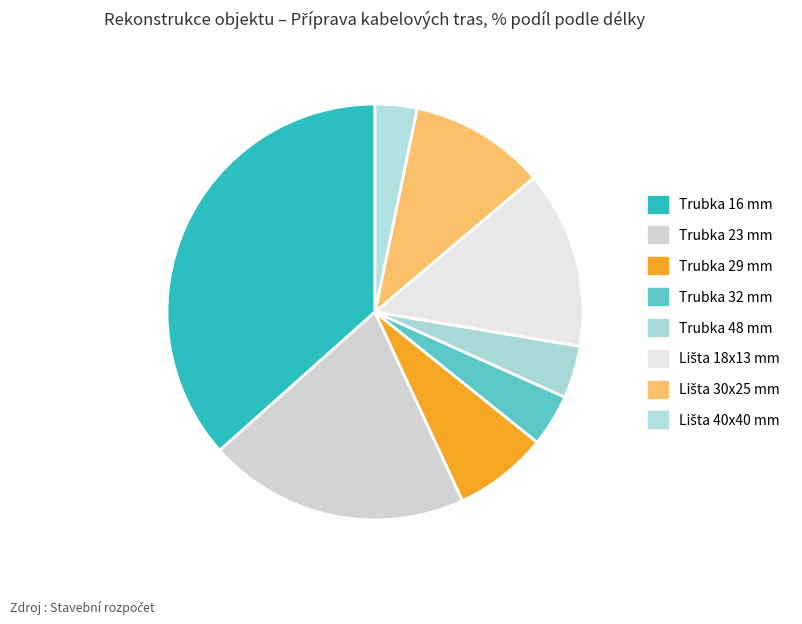

The Lišta 40x40 mm slice represents 3% of the pie. True or false?

True